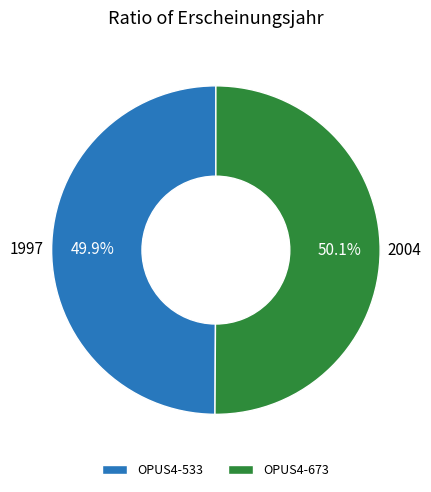

What is the ratio of the value at OPUS4-533 to the value at OPUS4-673?

1.0